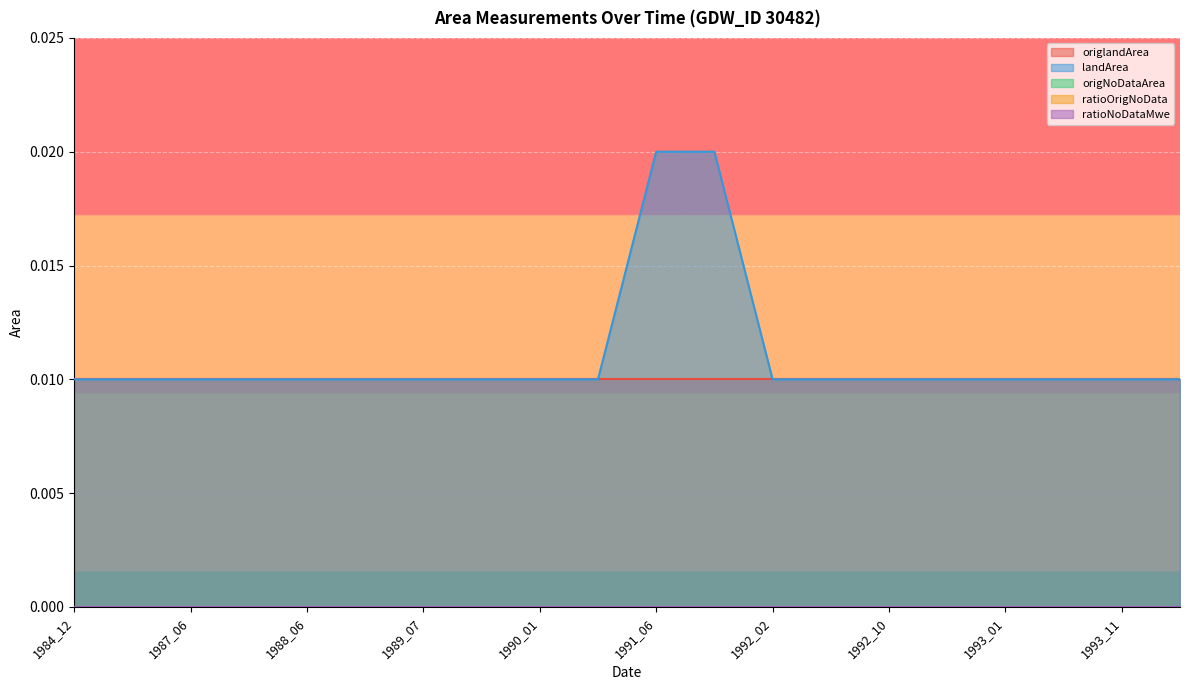

What are all the series names shown in the legend?

origlandArea, landArea, origNoDataArea, ratioOrigNoData, ratioNoDataMwe